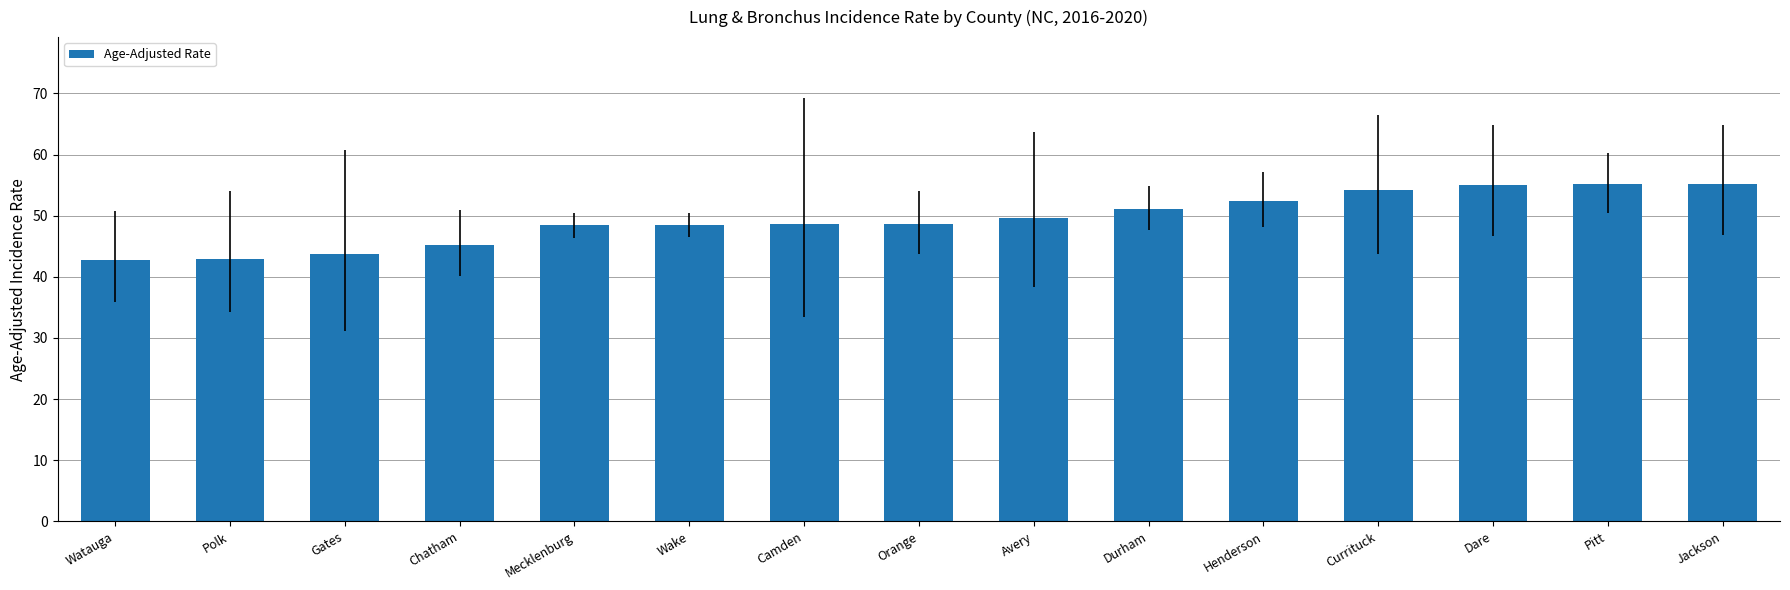

What is the difference between the second highest and second lowest values?

12.3